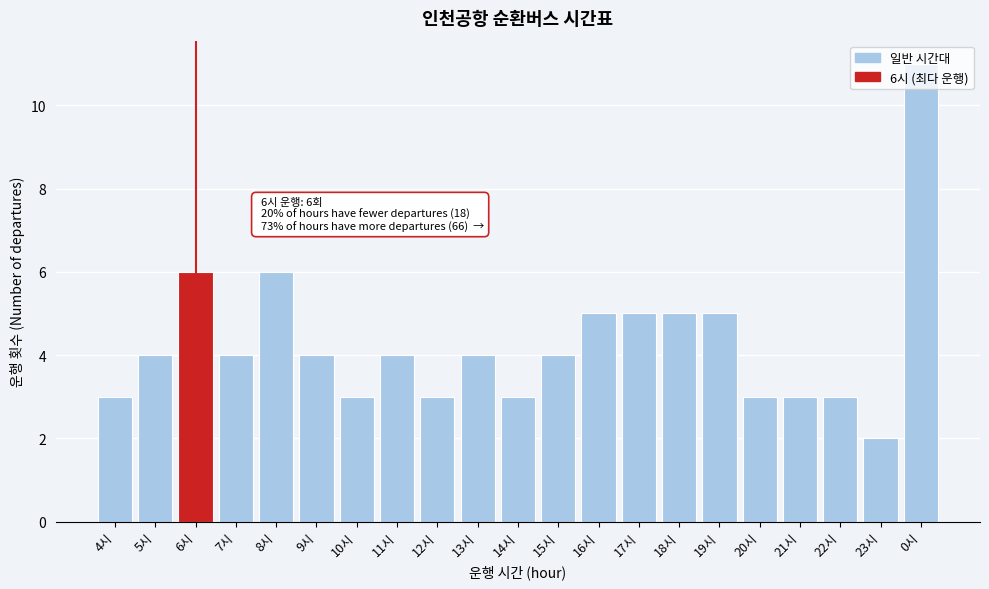

Which label corresponds to the largest value in the chart?

0시